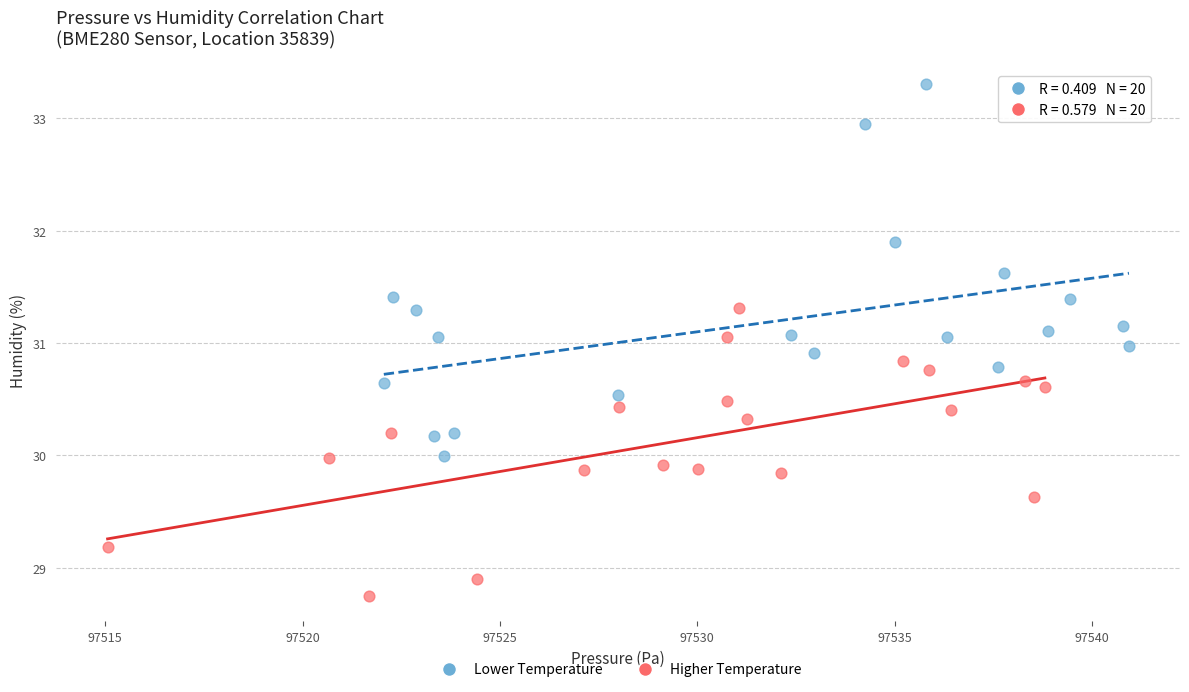

What are all the series names shown in the legend?

Lower Temperature, Higher Temperature